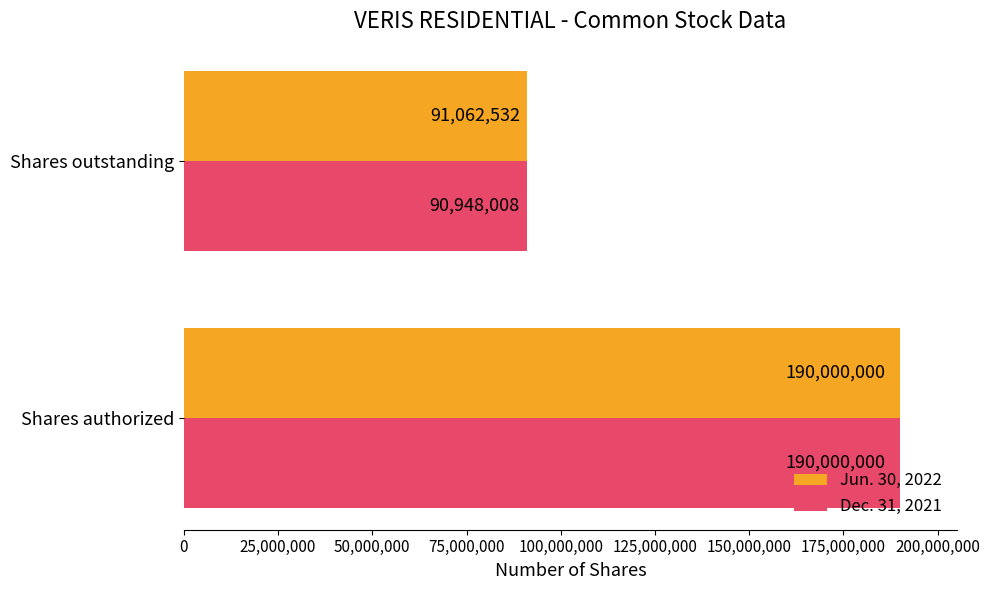

What value does the Dec. 31, 2021 series have at Shares authorized, to the nearest 50?

190000000